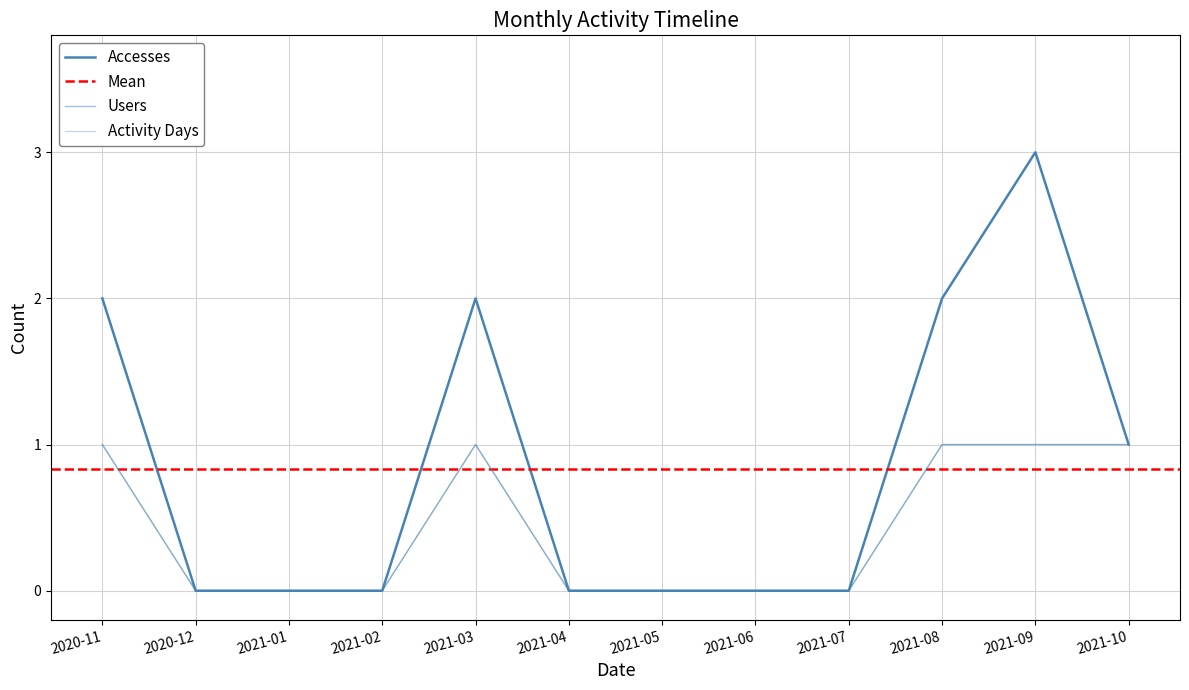

What is the label of the 6th point from the right?

2021-05